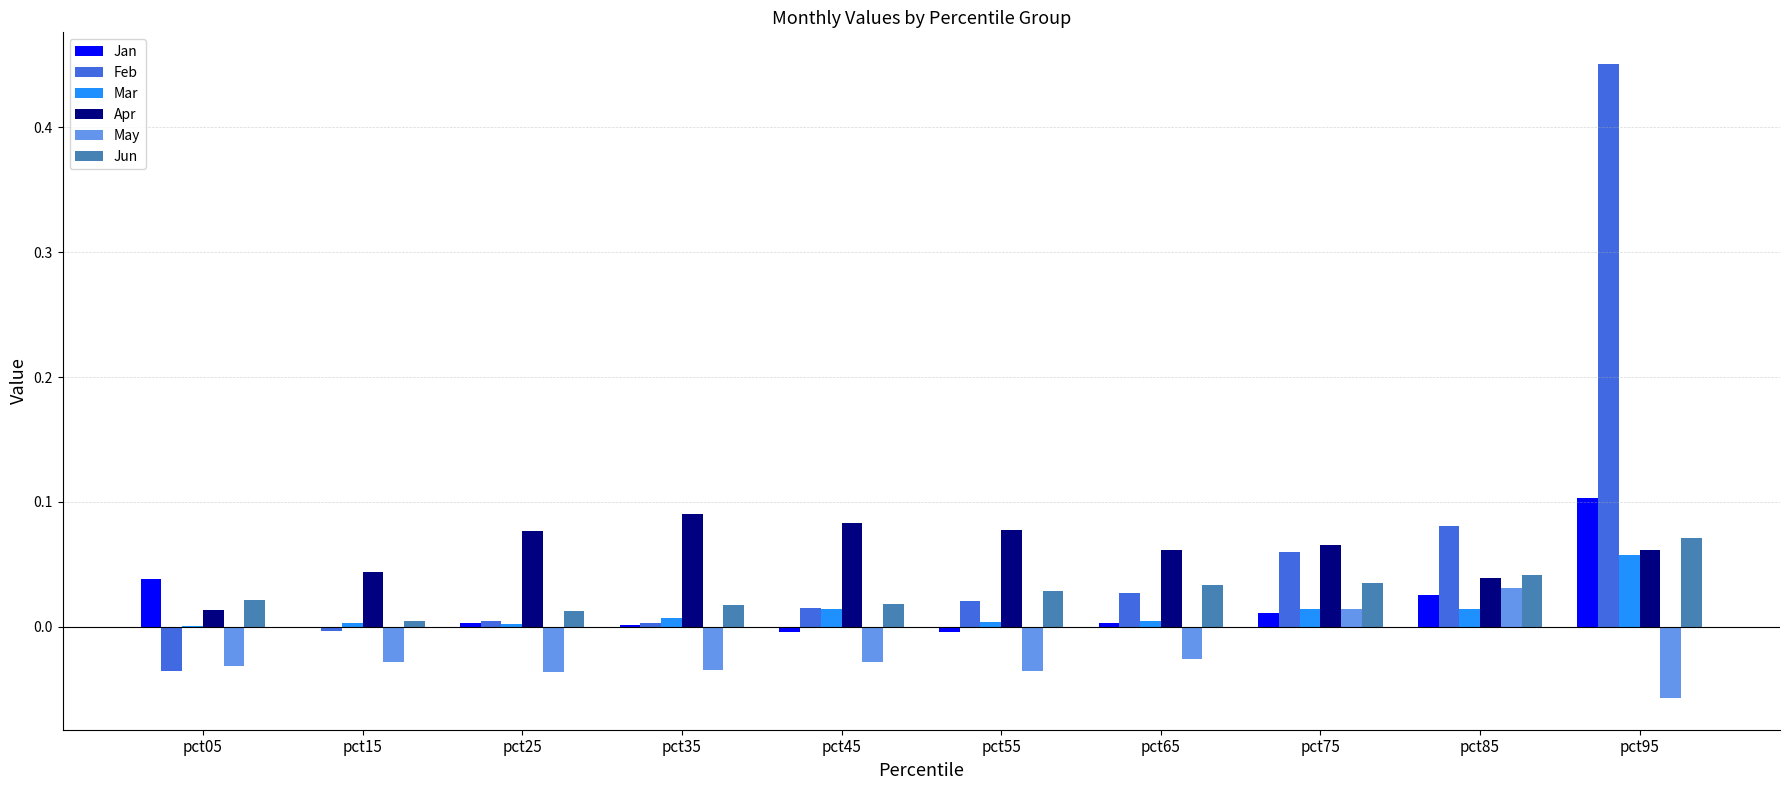

Which series changed the most between pct05 and pct65?

Feb